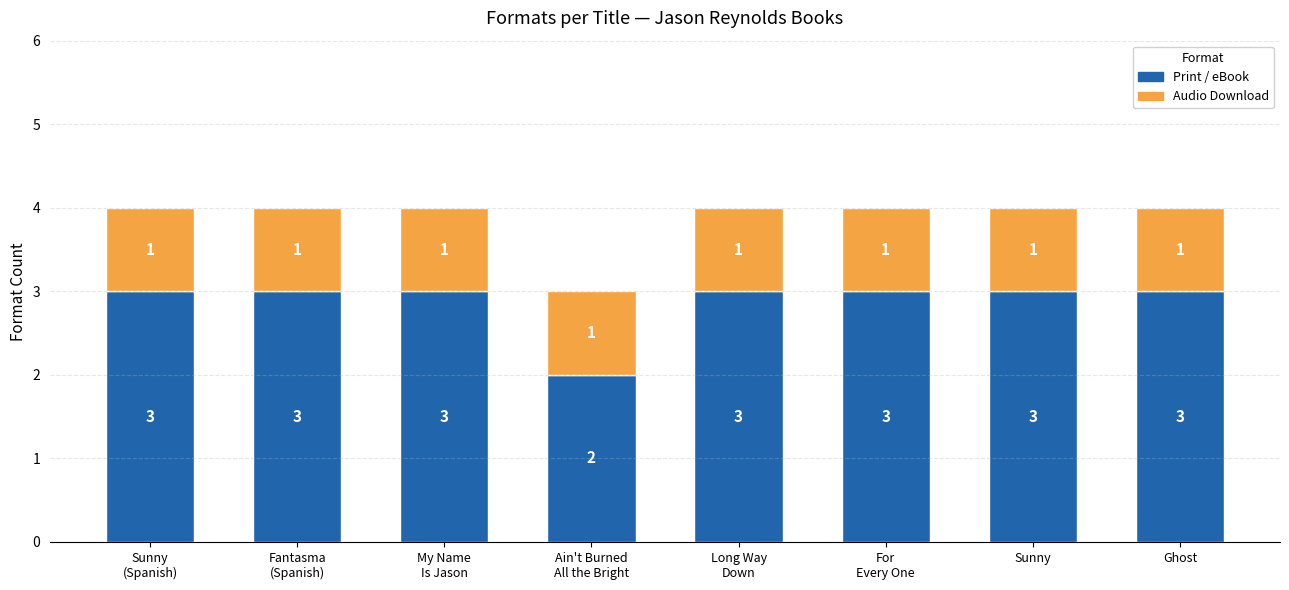

True or false: Print / eBook has a value of 4 at Sunny.

False